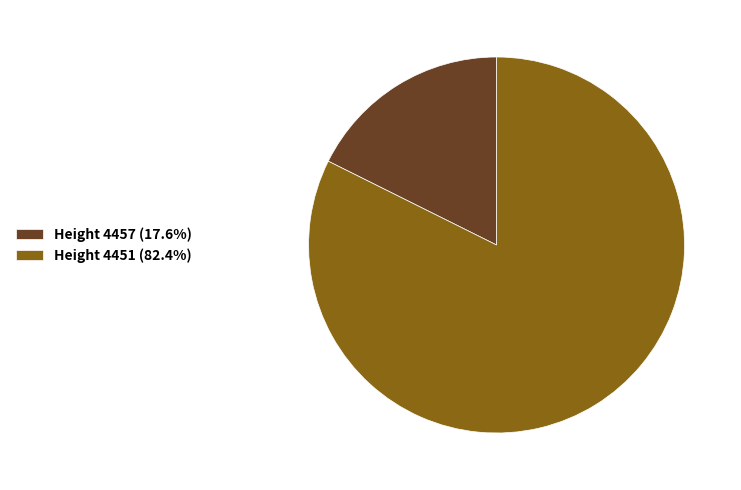

Combined, do Height 4457 (17.6%) and Height 4451 (82.4%) account for over 50%?

Yes